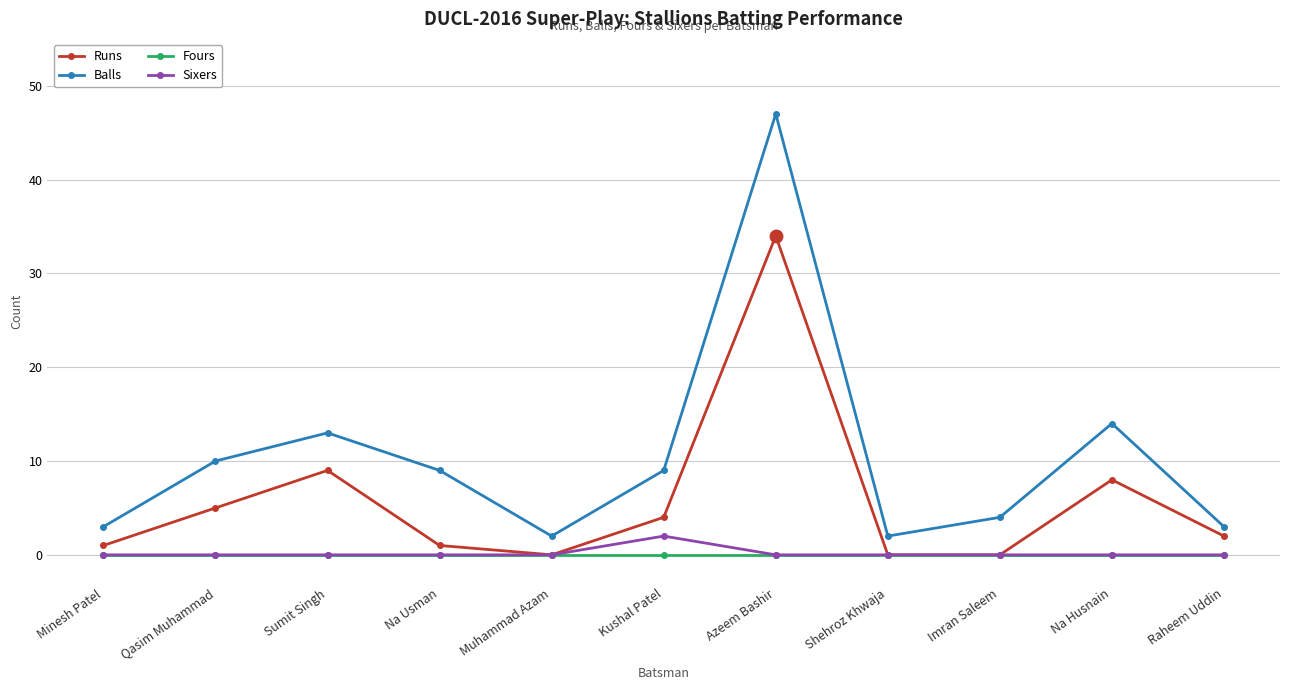

Which series has the largest range (max minus min)?

Balls